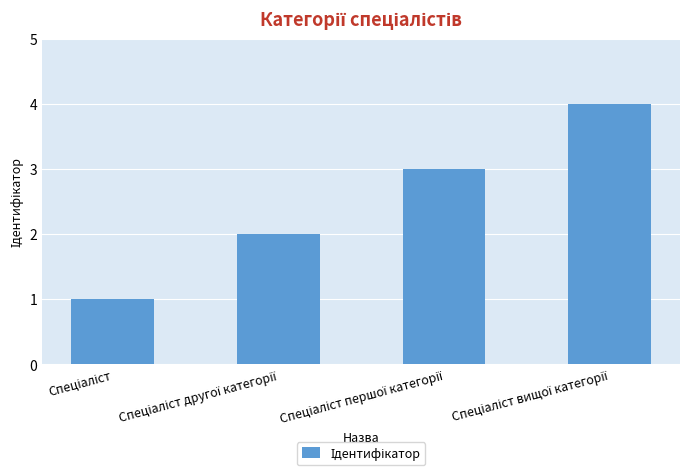

Does the chart contain any negative values?

No